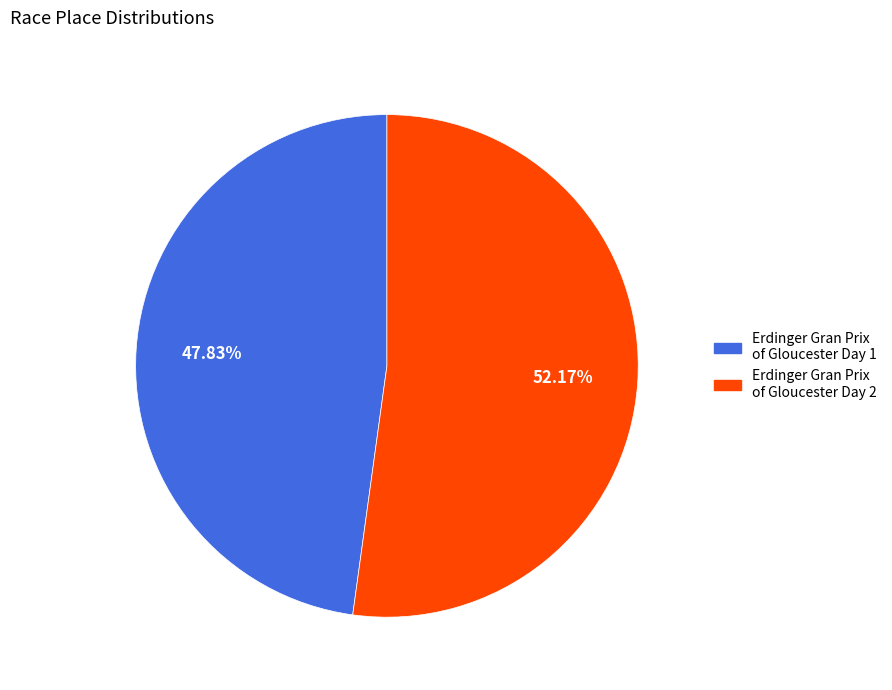

The Erdinger Gran Prix of Gloucester Day 1 slice represents 37% of the pie. True or false?

False